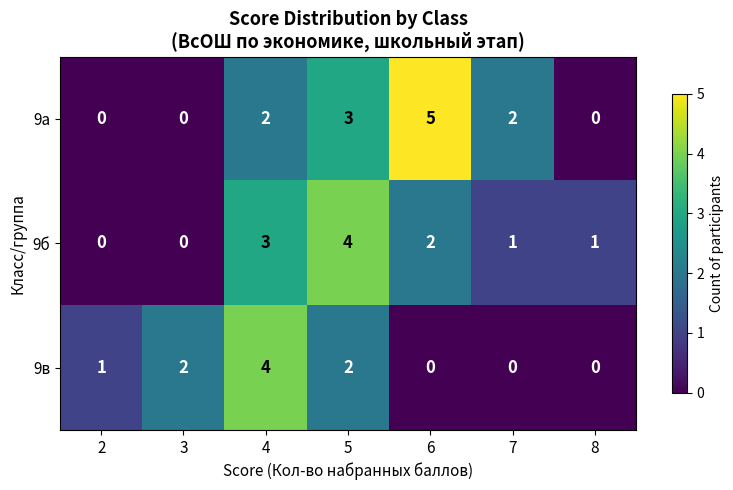

What is the maximum value shown in the chart?

5